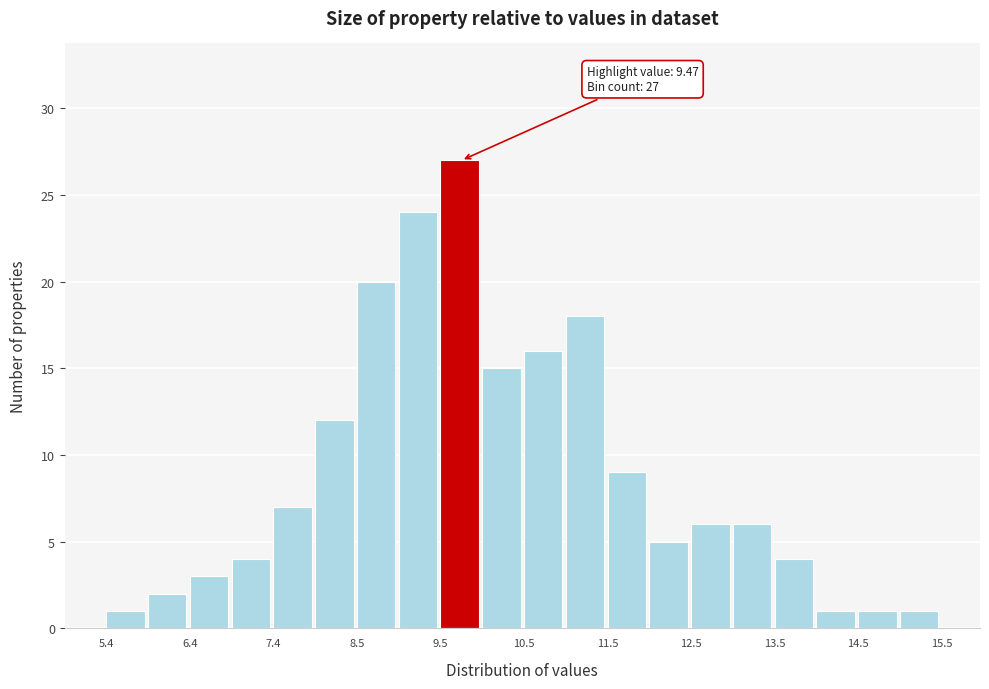

Around what value on the x-axis is the tallest bar? Give the approximate position of its centre, as read against the axis.

9.8